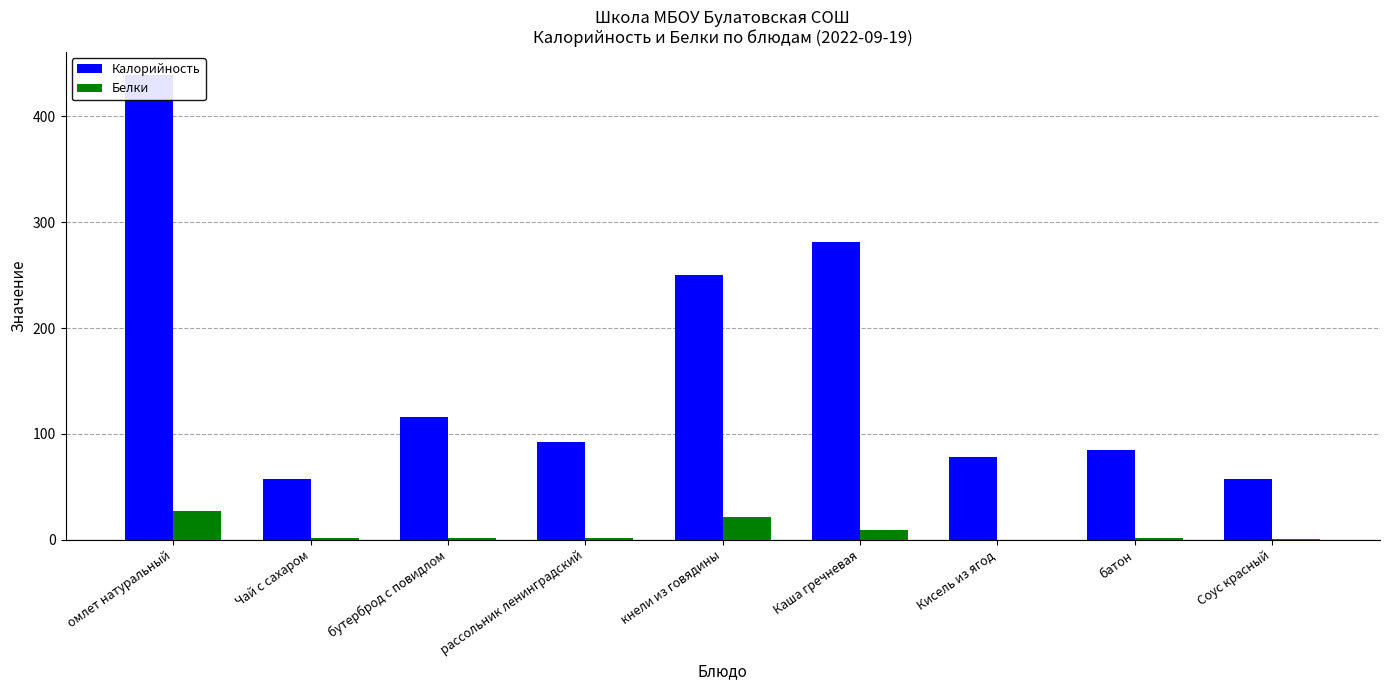

At which category is the sum across all series the highest?

омлет натуральный